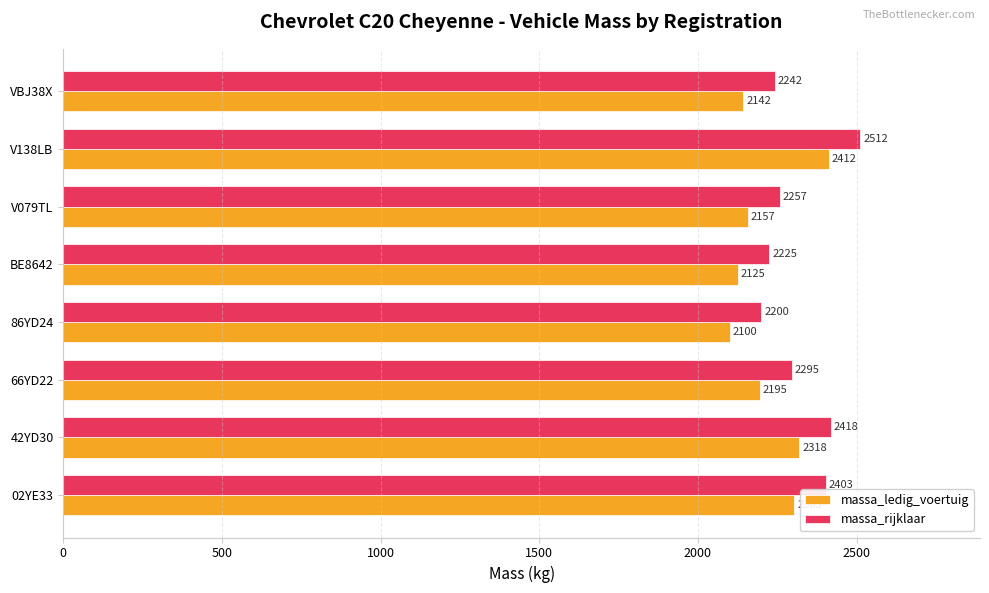

At which label does massa_rijklaar reach its minimum?

86YD24